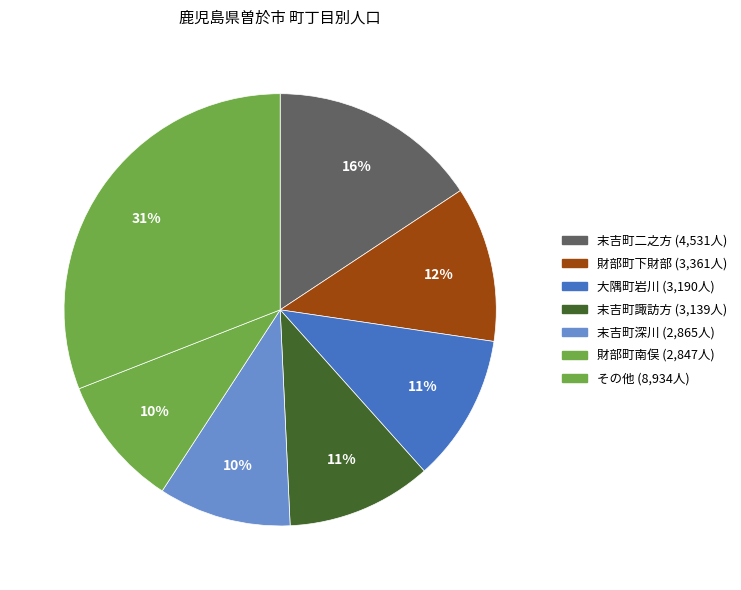

Is there a majority slice in this chart?

No